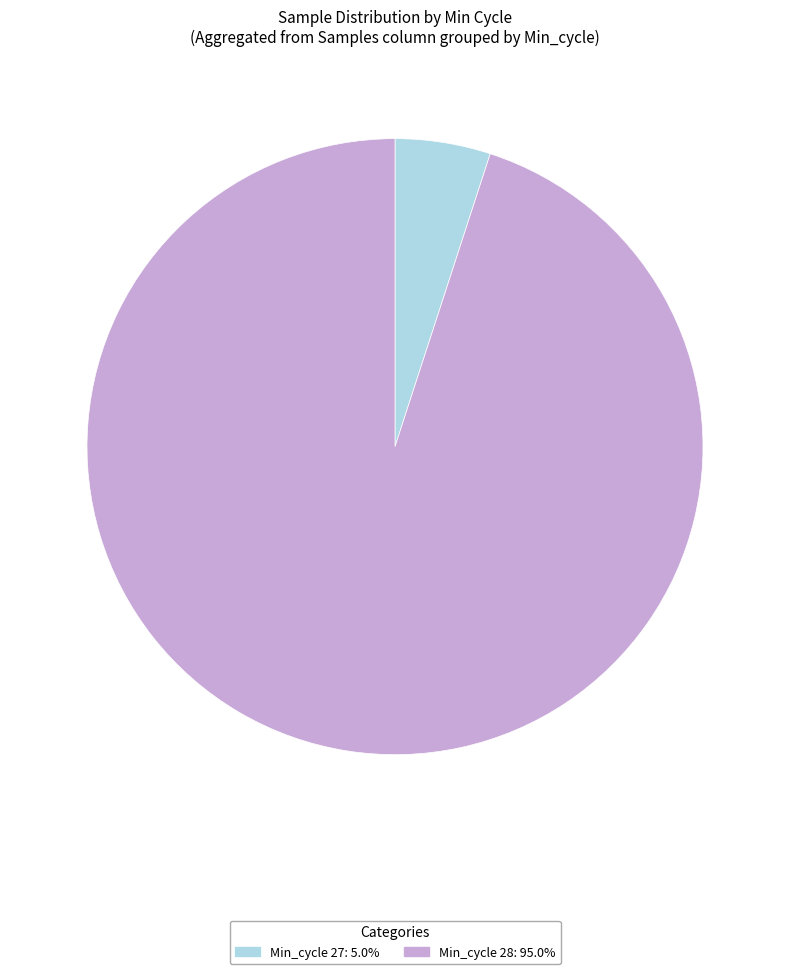

Is there any slice that represents more than half of the pie?

Yes